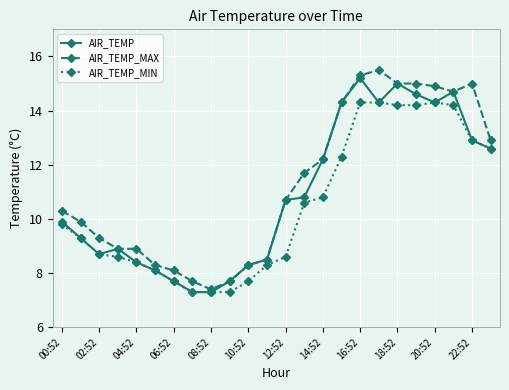

At how many categories does at least one series exceed 14?

8